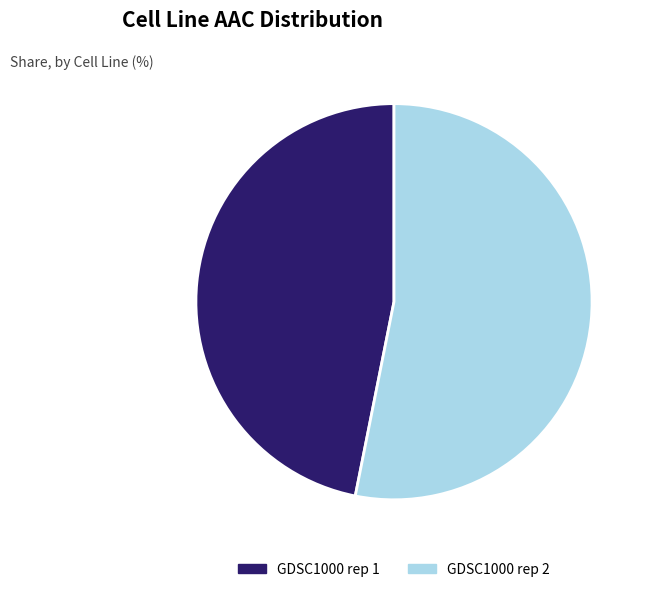

Rank the categories by value from lowest to highest.

GDSC1000 rep 1, GDSC1000 rep 2